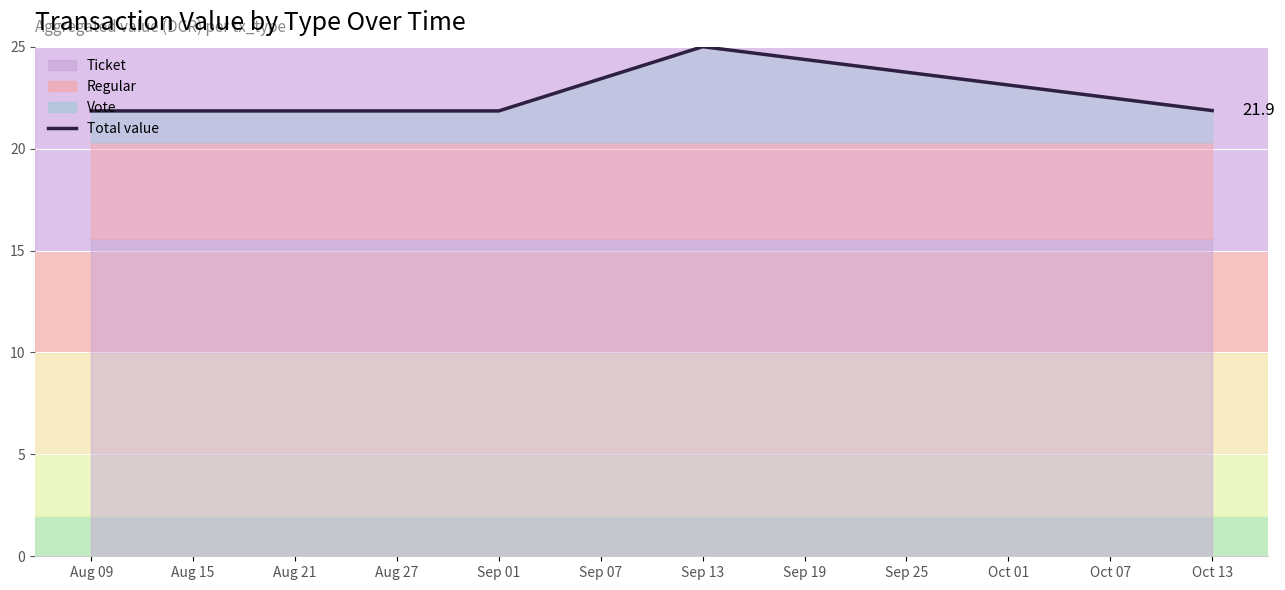

True or false: there are more than 0 points higher than both neighbors.

True